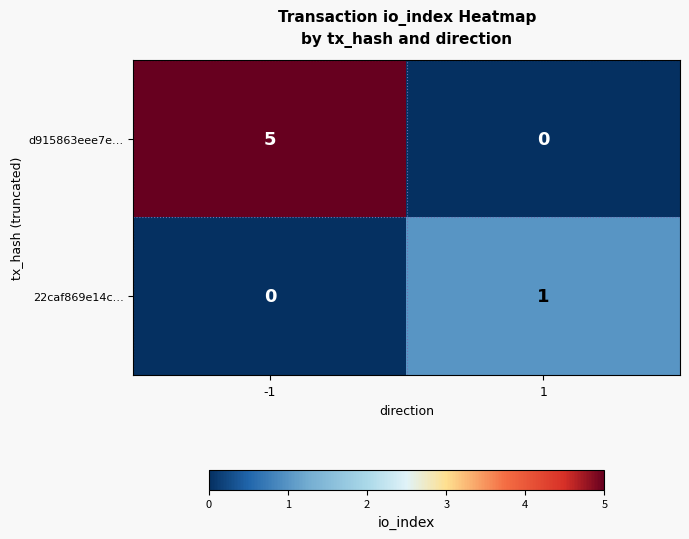

Rank the series at -1 from highest to lowest value.

d915863eee7e…, 22caf869e14c…